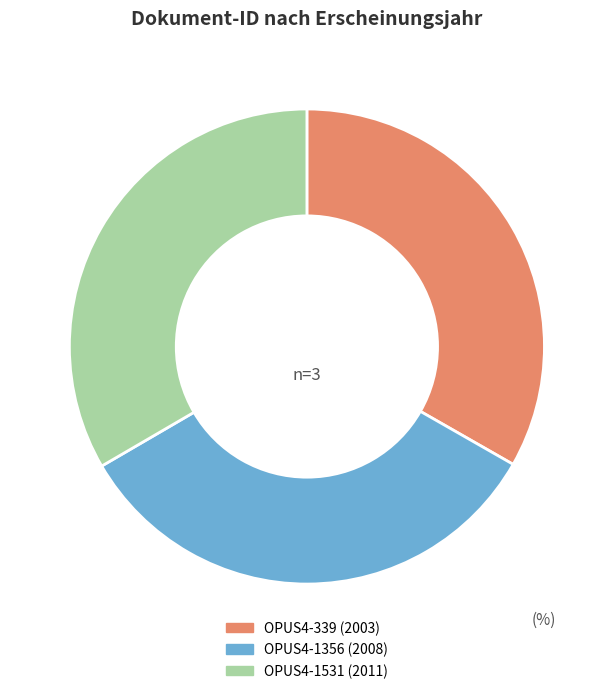

Approximately how many times larger is the value at OPUS4-339 compared to OPUS4-1531?

1.0